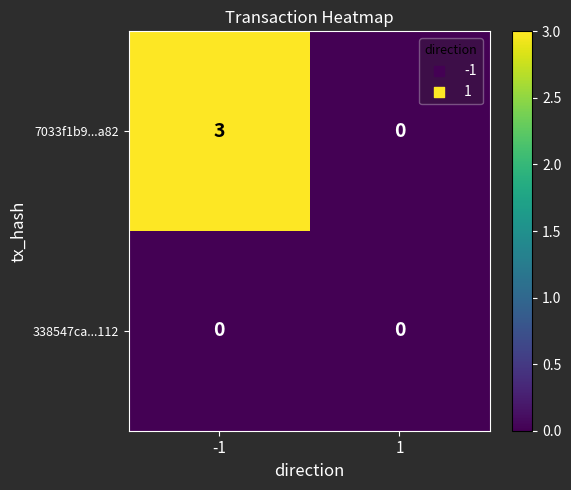

What is the difference between the maximum and minimum values in the 7033f1b9...a82 series?

3